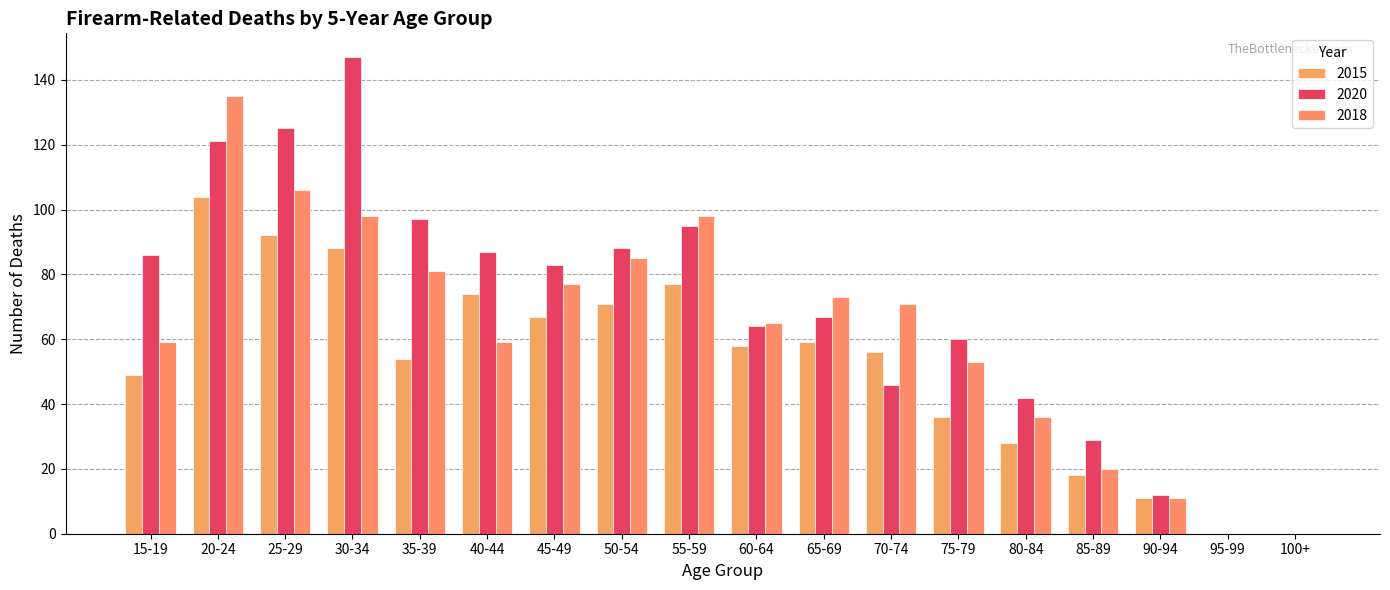

List the series in order of their peak value, lowest first.

2015, 2018, 2020